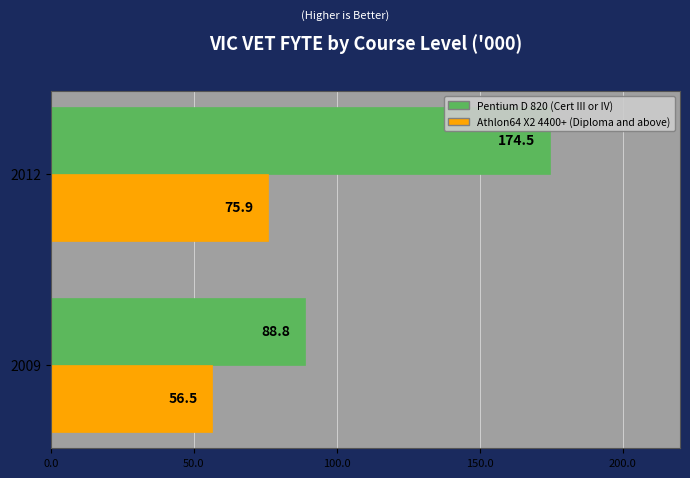

Which series has the largest total across all categories?

Pentium D 820 (Cert III or IV)